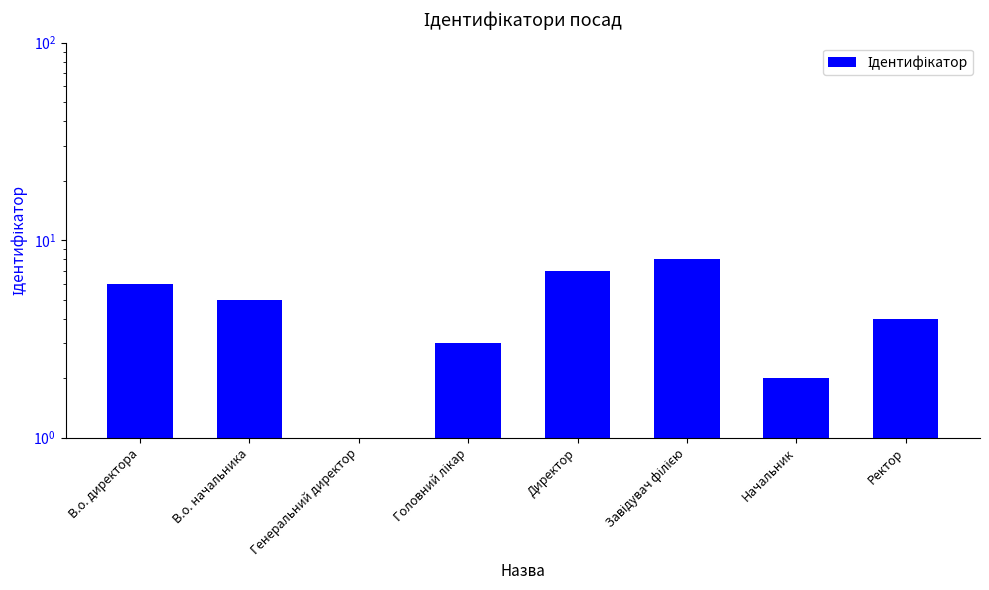

Which has a higher value, В.о. начальника or Завідувач філією?

Завідувач філією